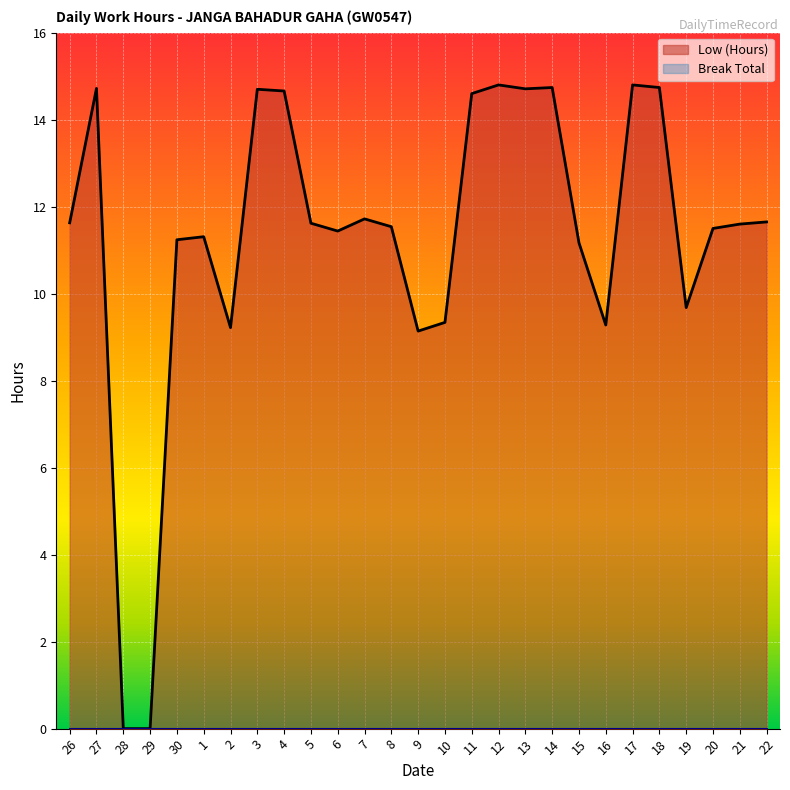

Reading left to right, transcribe all the data shown in this chart.

26=11.6	27=14.7	28=0.0	29=0.0	30=11.2	1=11.3	2=9.2	3=14.7	4=14.7	5=11.6	6=11.4	7=11.7	8=11.5	9=9.1	10=9.3	11=14.6	12=14.8	13=14.7	14=14.7	15=11.2	16=9.3	17=14.8	18=14.7	19=9.7	20=11.5	21=11.6	22=11.7